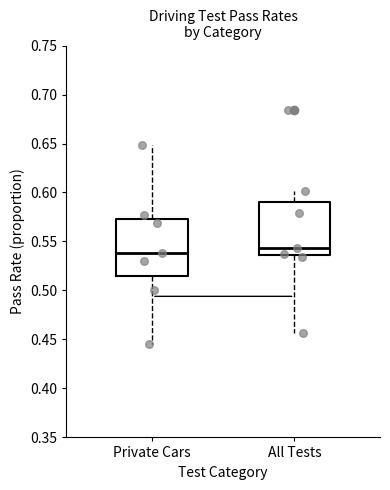

Where is the upper edge of the box for All Tests on the y-axis? The values are not printed on the chart, so give them approximately, as read against the axis.

0.590